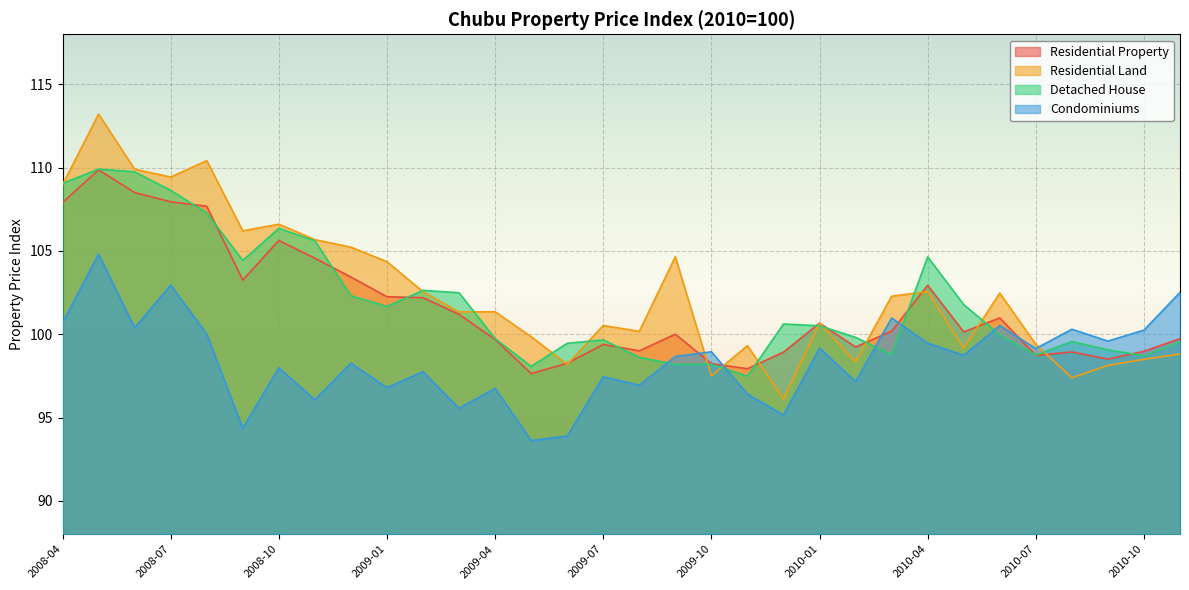

Which series ends up on top after the final intersection of Detached House and Residential Property?

Residential Property